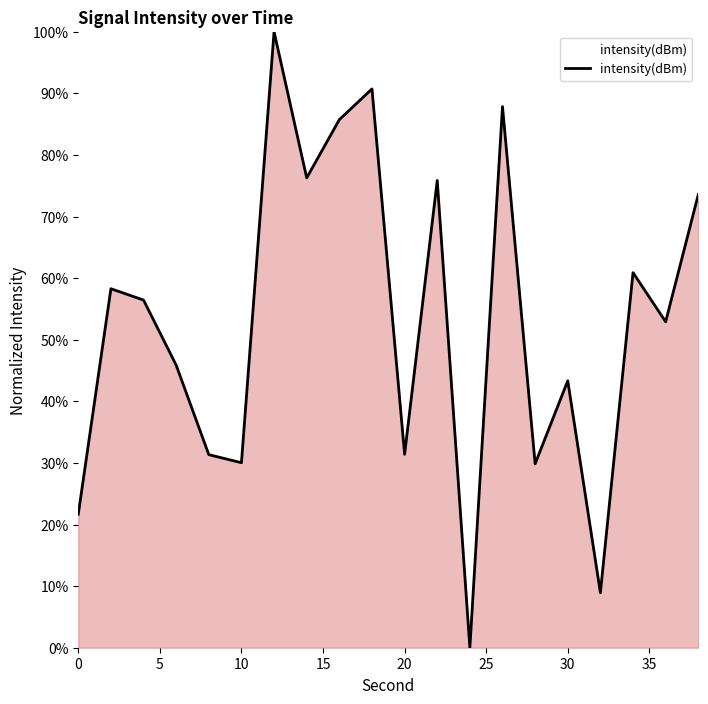

What is the difference between the maximum and minimum values?

100.0